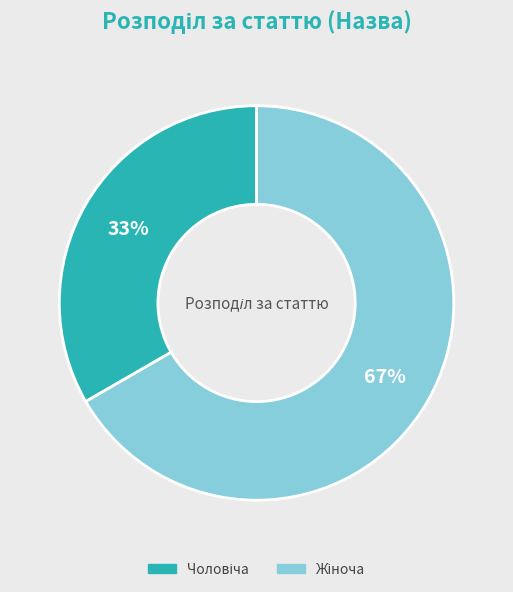

How many segments does this pie chart have?

2